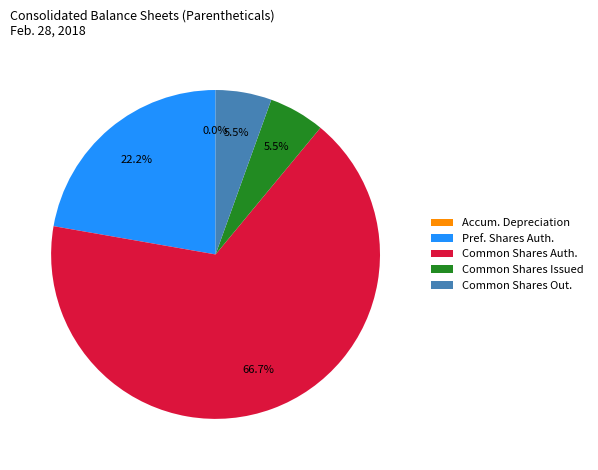

Is the sum of Common Shares Out. and Common Shares Issued greater than half?

No